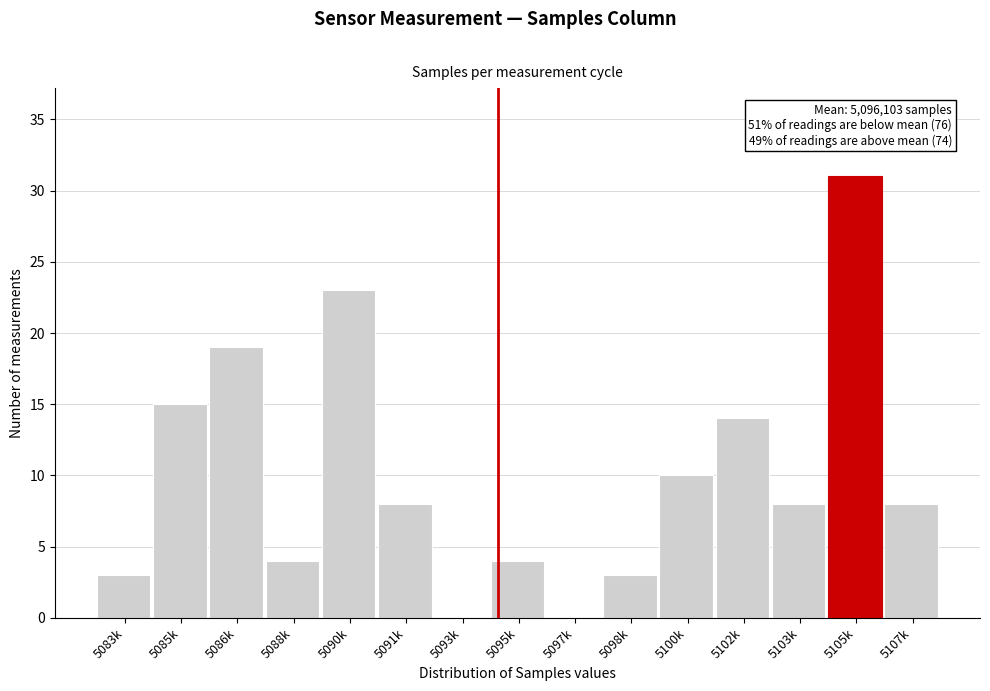

Reading left to right, list all the values displayed in this chart.

5083k=3	5085k=15	5086k=19	5088k=4	5090k=23	5091k=8	5093k=0	5095k=4	5097k=0	5098k=3	5100k=10	5102k=14	5103k=8	5105k=31	5107k=8